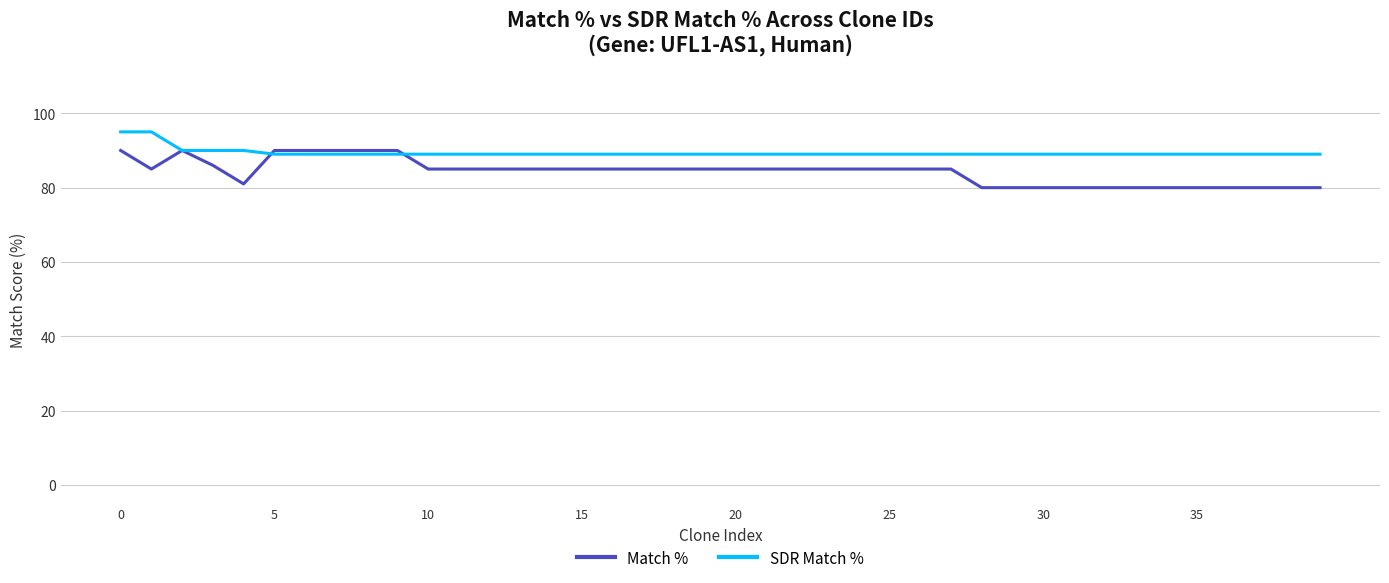

What is the minimum value shown in the chart?

80